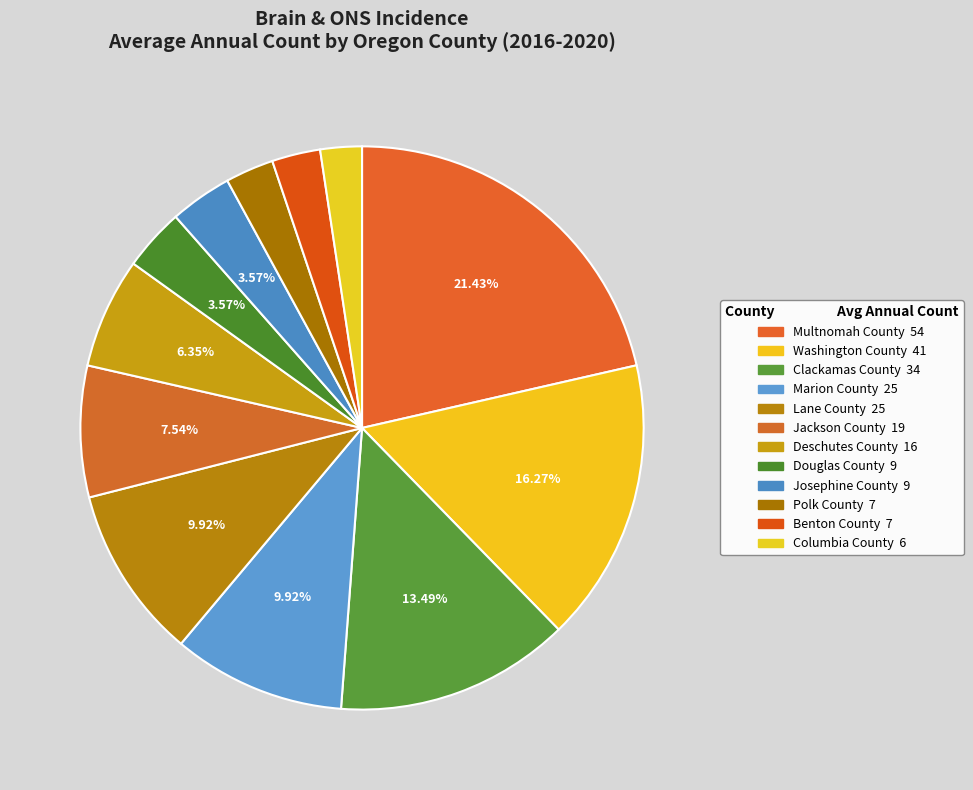

What percentage is the Josephine County slice, to the nearest percent?

4%